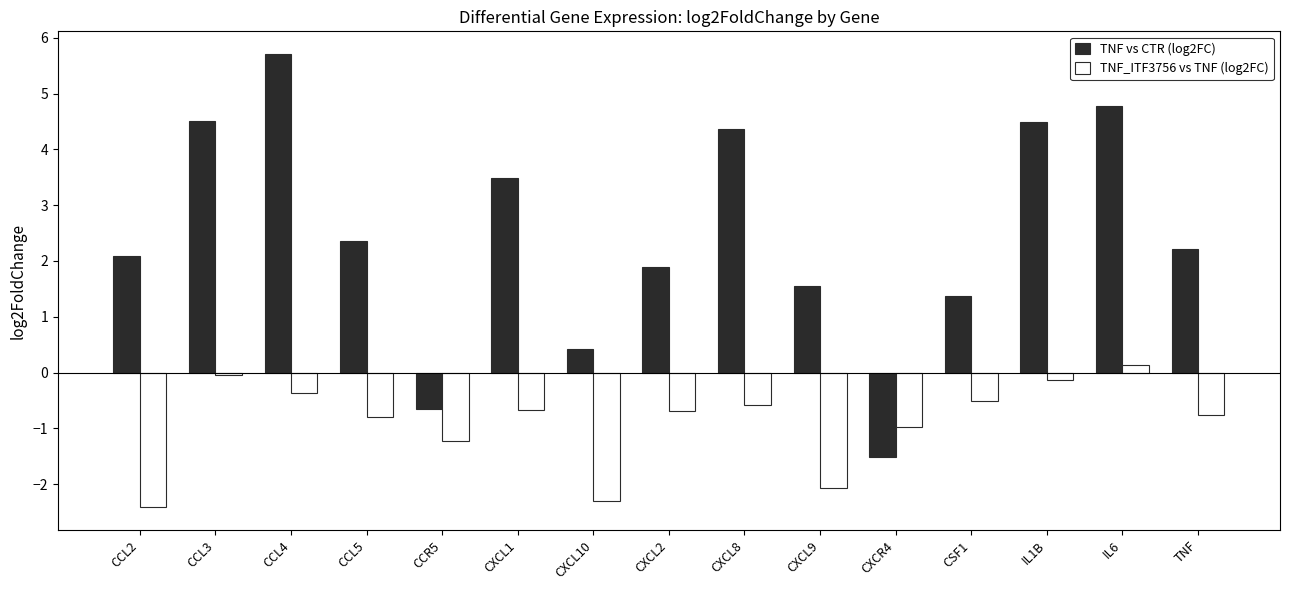

Where does the TNF_ITF3756 vs TNF (log2FC) series first go above 0?

IL6